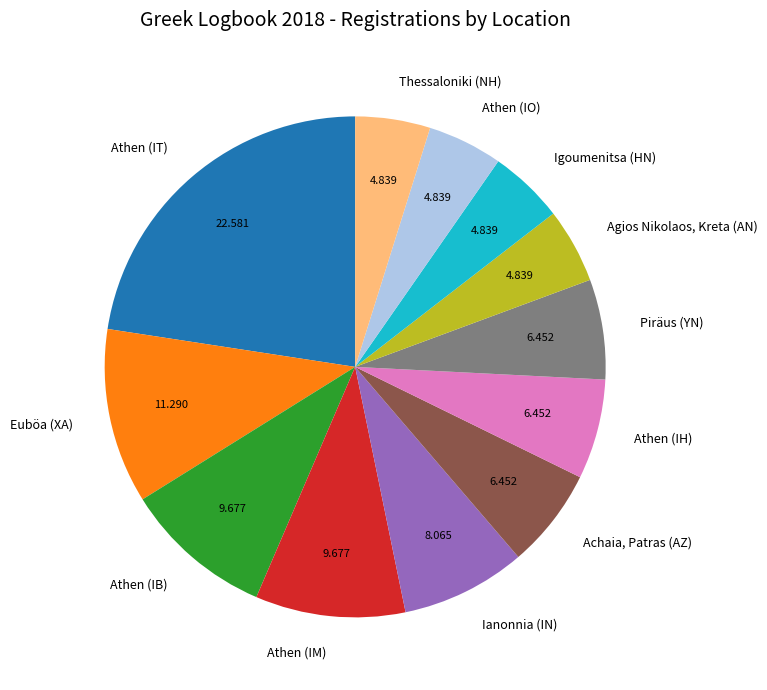

What is the largest slice in the pie chart?

Athen (IT)